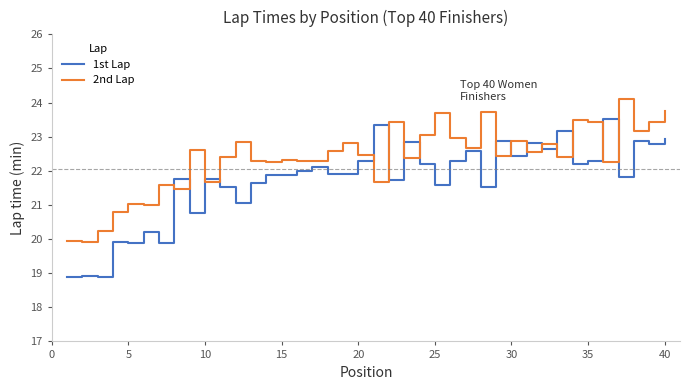

Which series has the largest range (max minus min)?

1st Lap